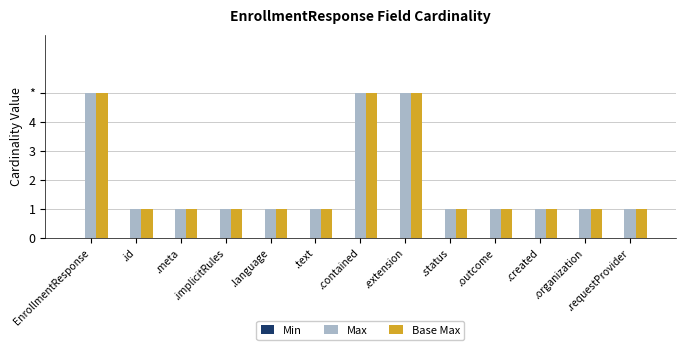

Reading left to right, list all the values displayed in this chart.

Min: EnrollmentResponse=0	.id=0	.meta=0	.implicitRules=0	.language=0	.text=0	.contained=0	.extension=0	.status=0	.outcome=0	.created=0	.organization=0	.requestProvider=0
Max: EnrollmentResponse=5	.id=1	.meta=1	.implicitRules=1	.language=1	.text=1	.contained=5	.extension=5	.status=1	.outcome=1	.created=1	.organization=1	.requestProvider=1
Base Max: EnrollmentResponse=5	.id=1	.meta=1	.implicitRules=1	.language=1	.text=1	.contained=5	.extension=5	.status=1	.outcome=1	.created=1	.organization=1	.requestProvider=1